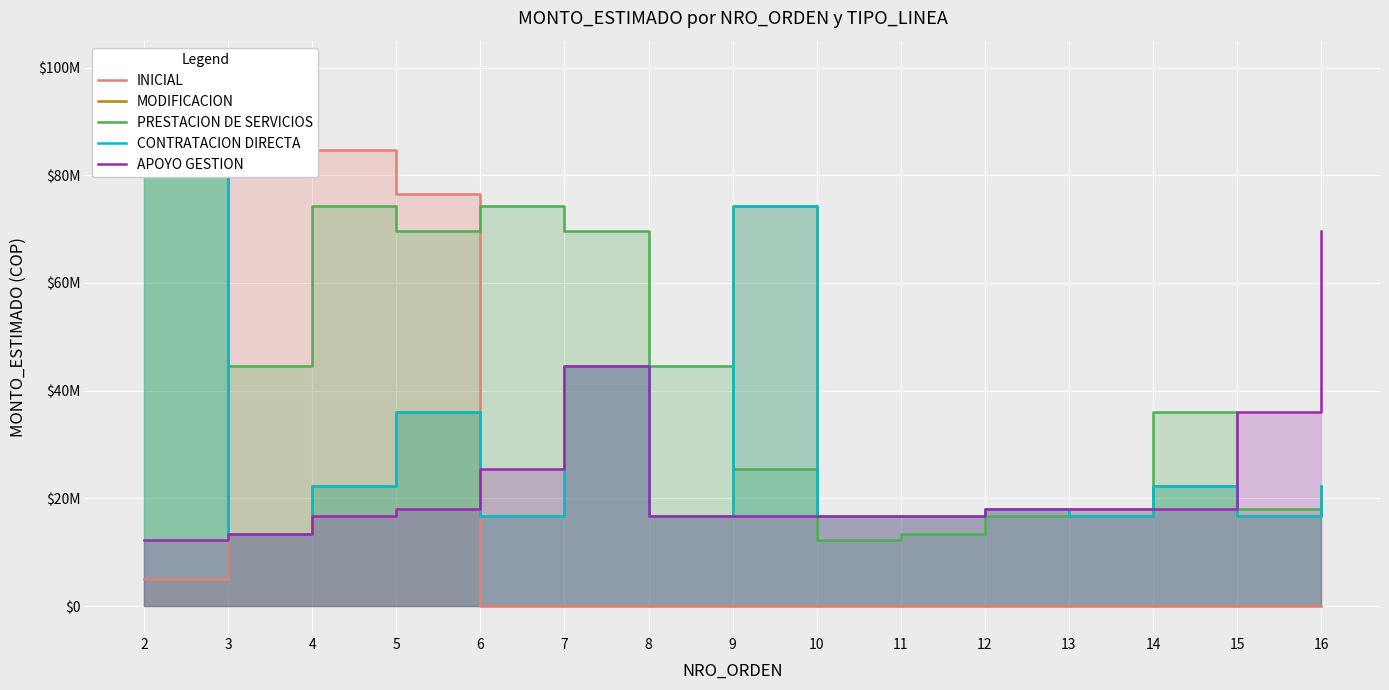

At which label does APOYO GESTION reach its peak?

16